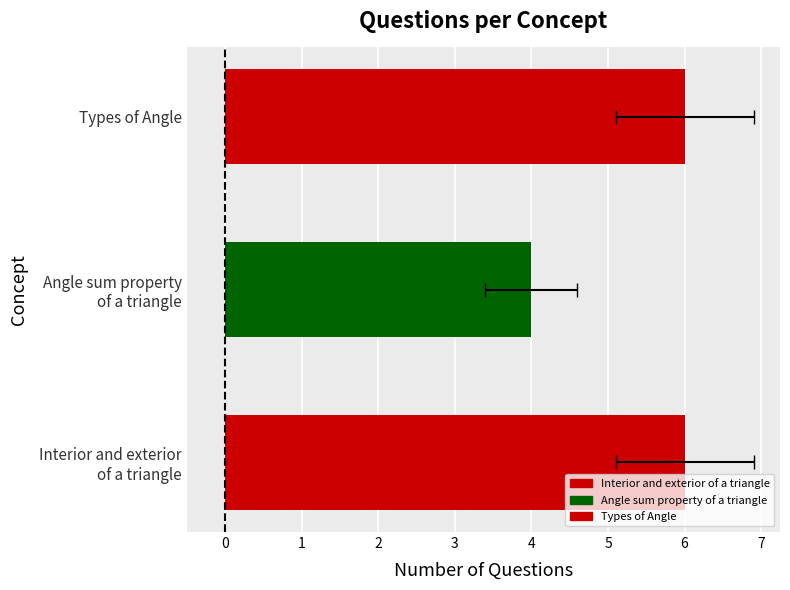

Read the value at Interior and exterior of a triangle.

6